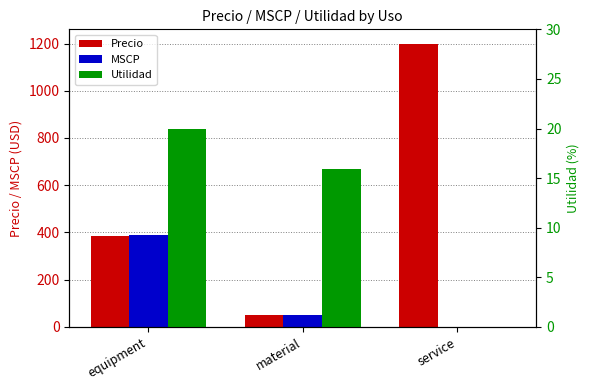

What is the value of the Precio bar at the 3rd from the left?

1200.0